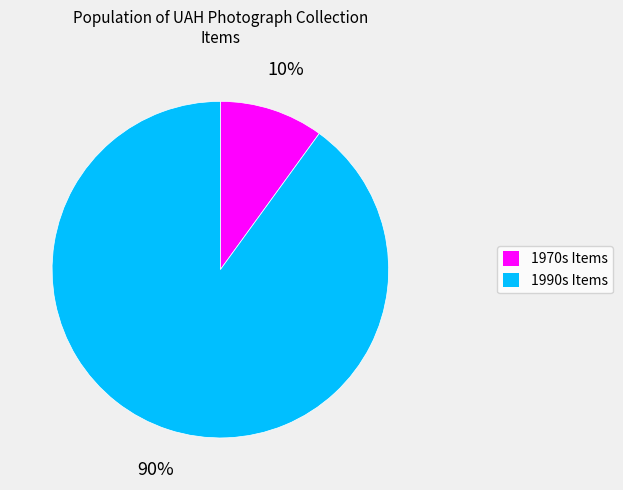

Approximately how many times larger is the value at 1990s Items compared to 1970s Items?

9.0